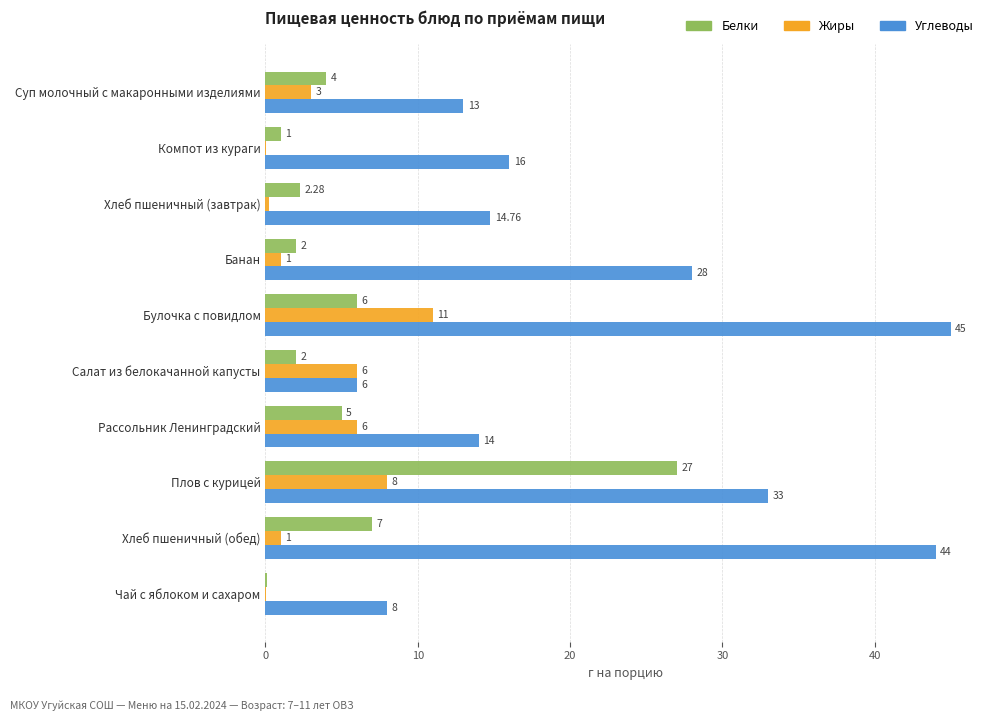

What is the sum of the Жиры values at Плов с курицей and Булочка с повидлом?

19.0